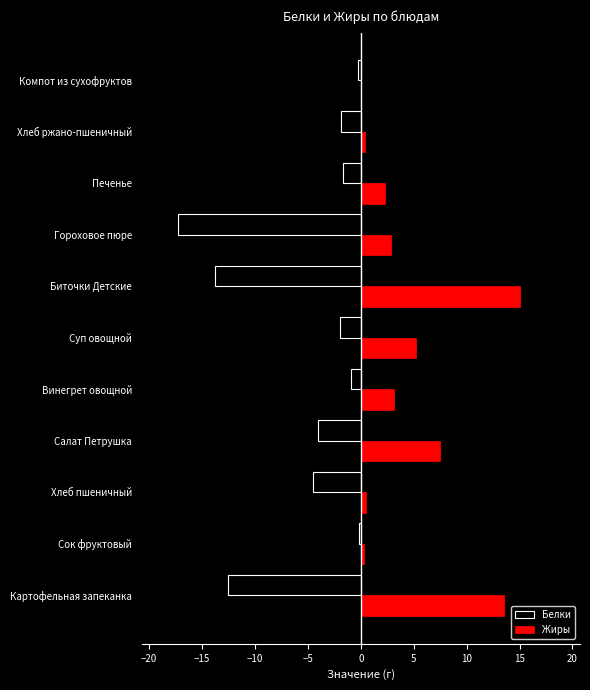

Which series has the largest total across all categories?

Жиры